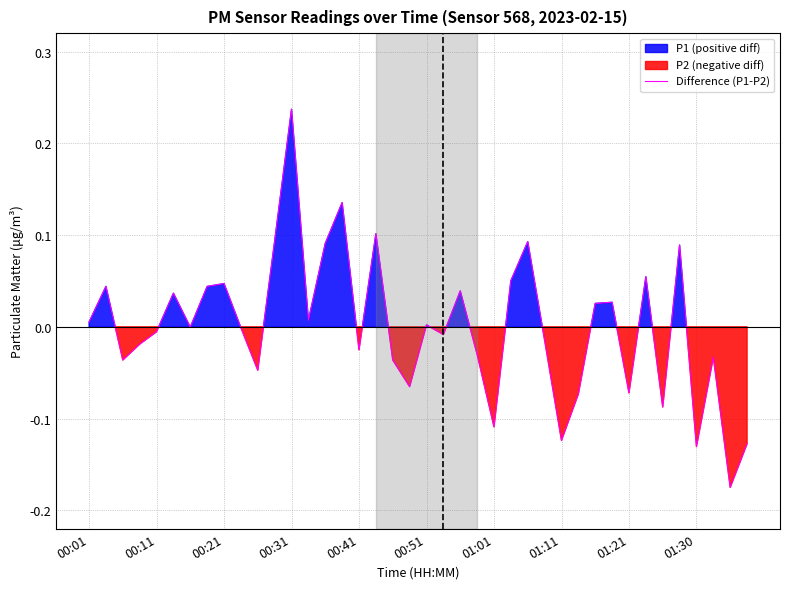

How many data points are less than 0?

21